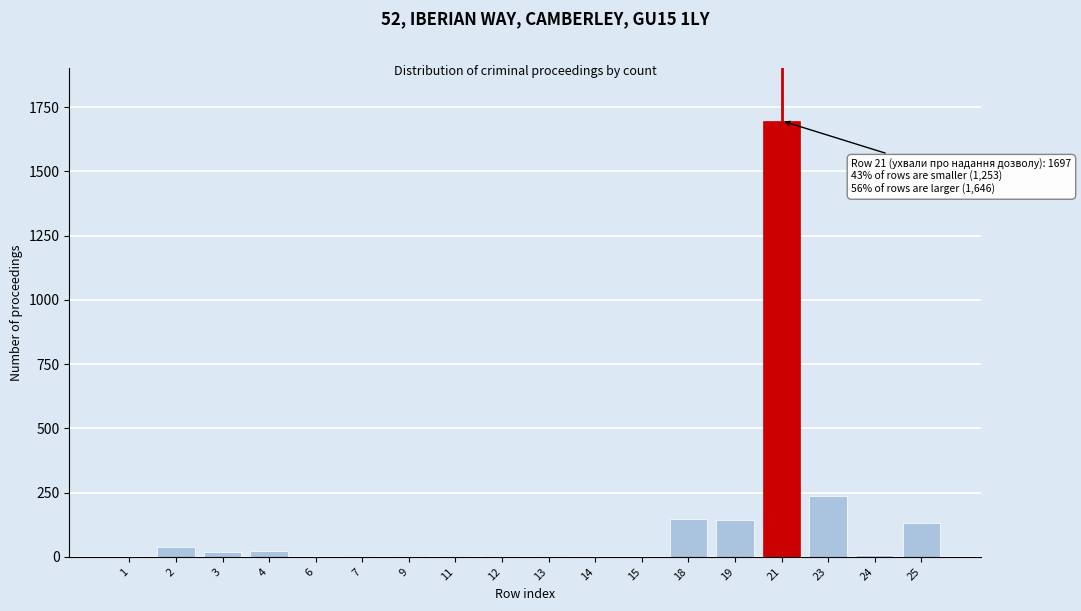

What is the sum of all values?

2465